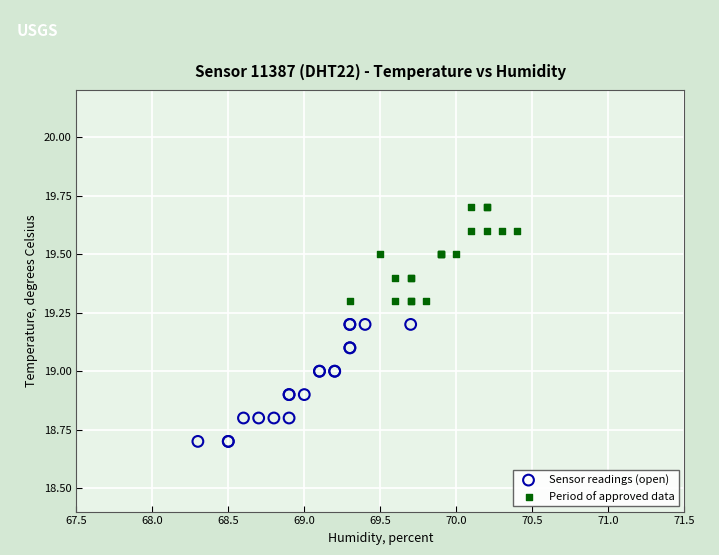

Which series reaches the maximum Y coordinate?

Period of approved data